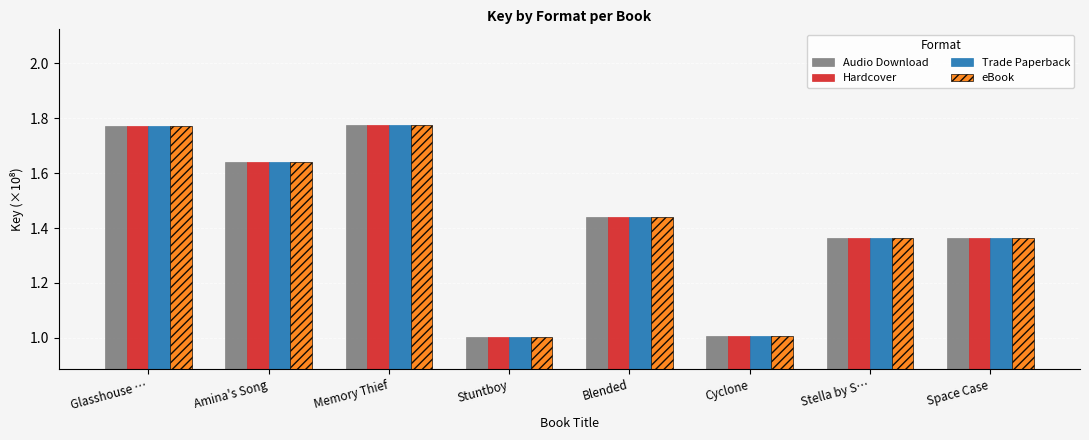

How many bars are there in total?

32